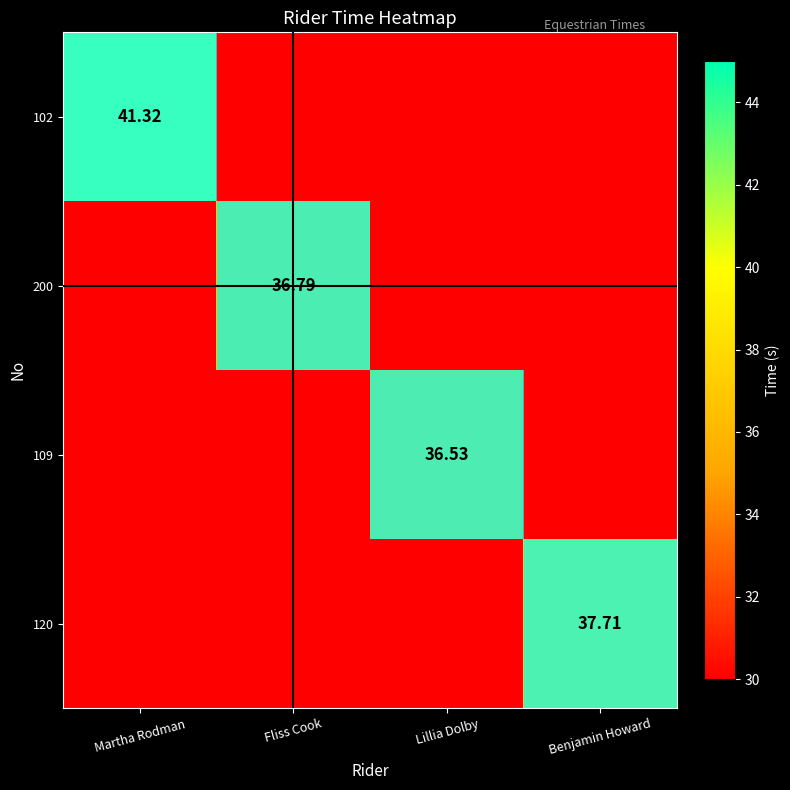

Is the value of 200 at Lillia Dolby greater than the value of 102 at Lillia Dolby?

No